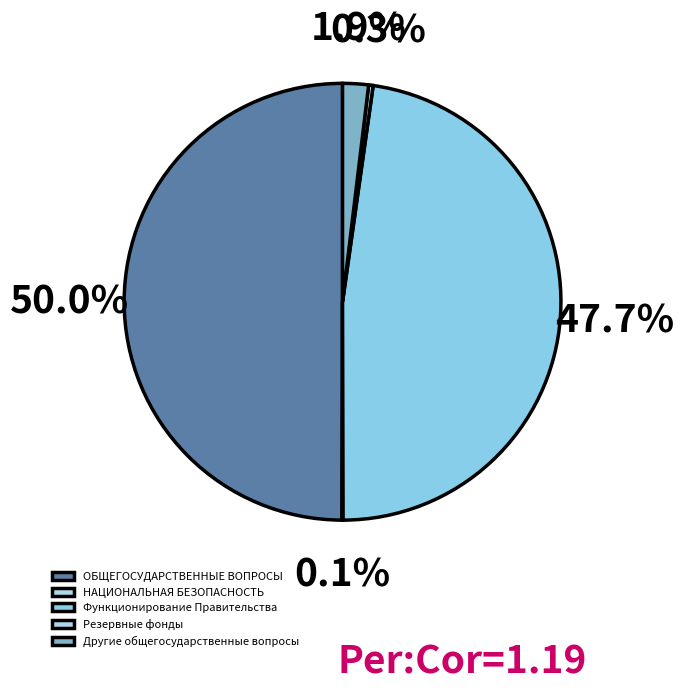

Rank the categories by value from lowest to highest.

НАЦИОНАЛЬНАЯ БЕЗОПАСНОСТЬ И ПРАВООХРАНИТЕЛЬНАЯ ДЕЯТЕЛЬНОСТЬ, Резервные фонды, Другие общегосударственные вопросы, Функционирование Правительства, ОБЩЕГОСУДАРСТВЕННЫЕ ВОПРОСЫ